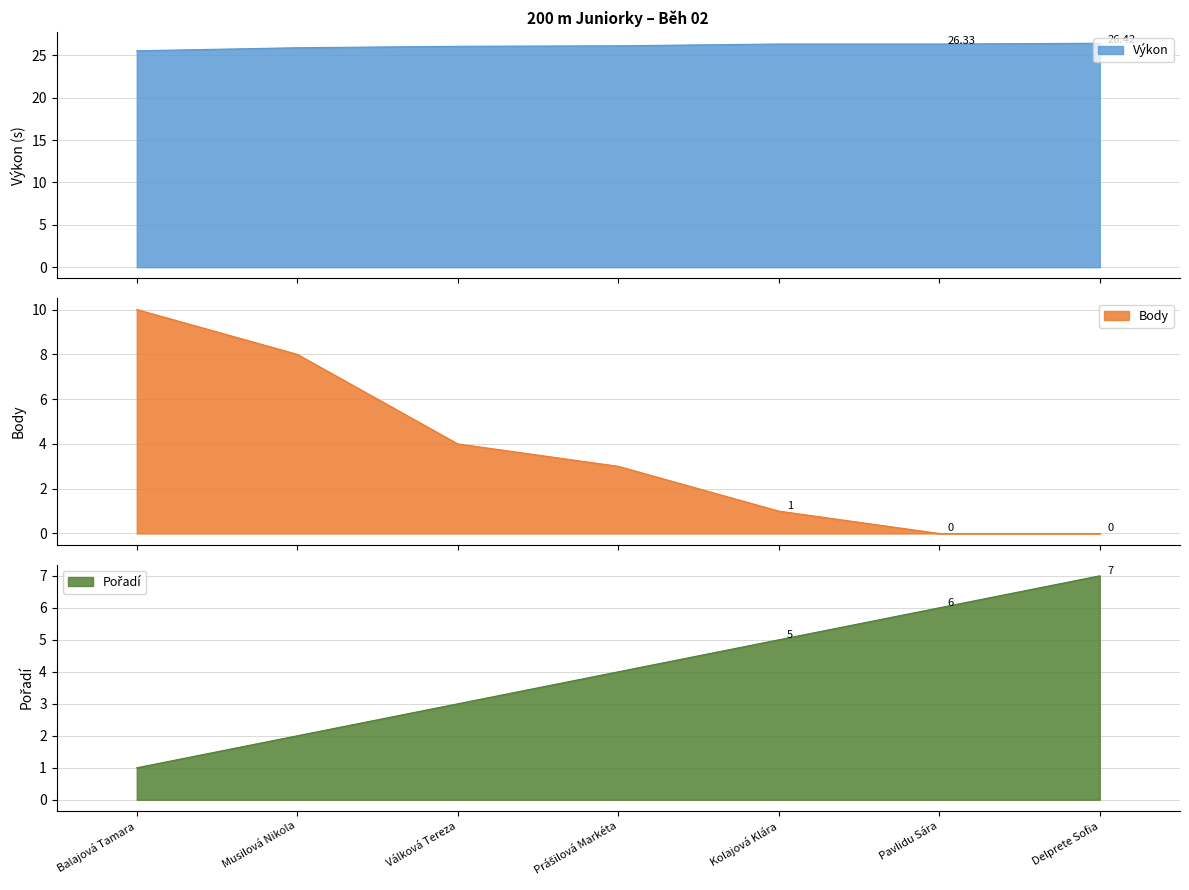

Which series has the largest total across all categories?

Výkon